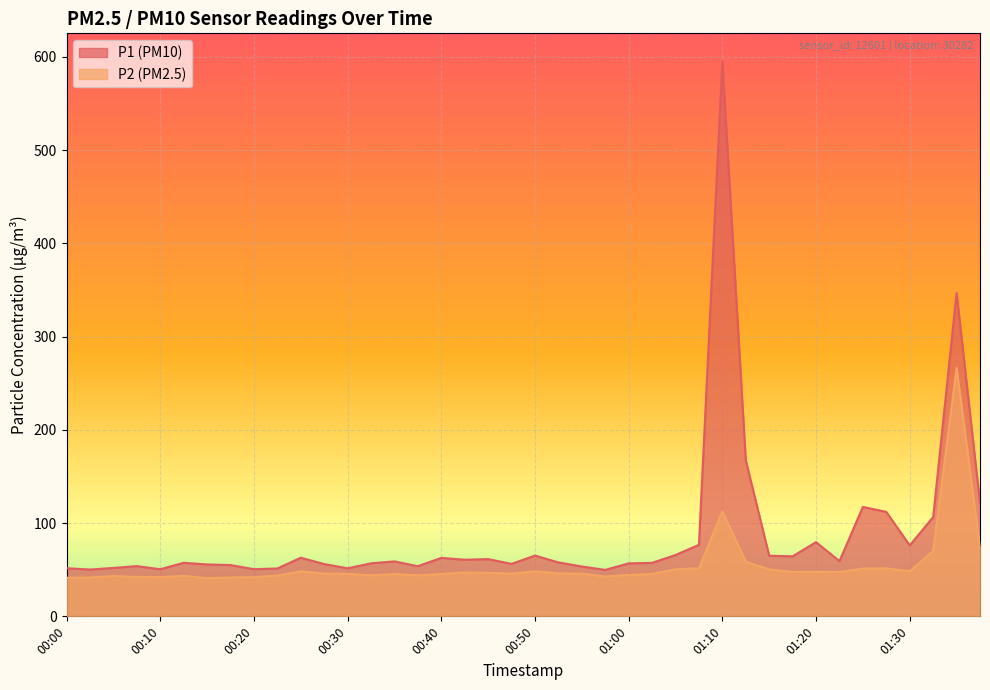

Which has a higher value, 01:02 or 01:00?

01:02